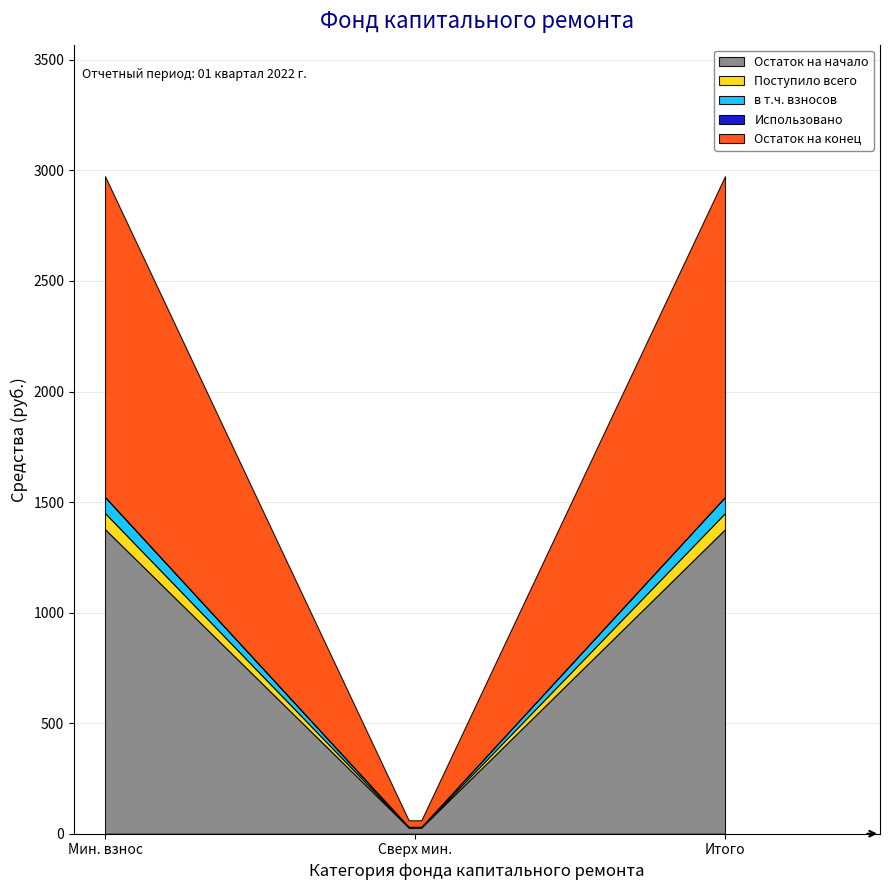

At which label is Поступило всего closest to 36?

сверх минимального размера взноса